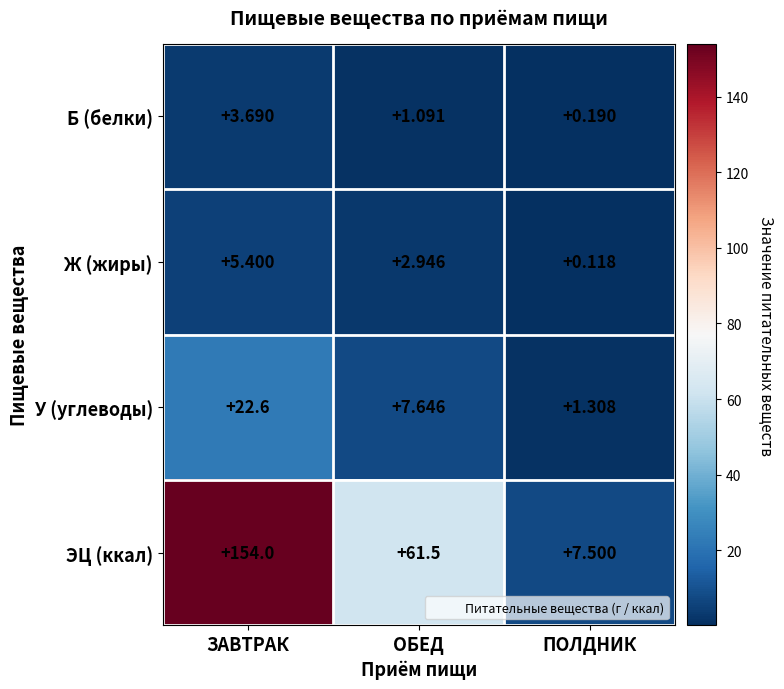

List the series in order of their peak value, highest first.

ЭЦ (ккал), У (углеводы), Ж (жиры), Б (белки)